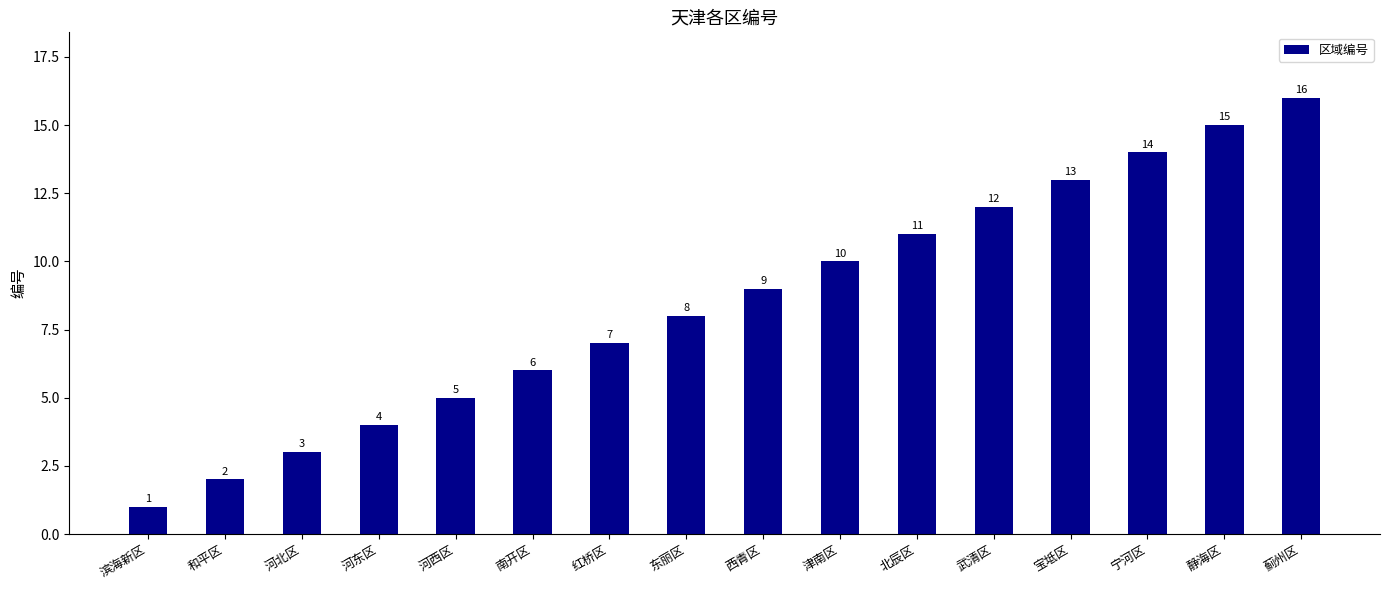

What is the sum of the values at 津南区 and 北辰区?

21